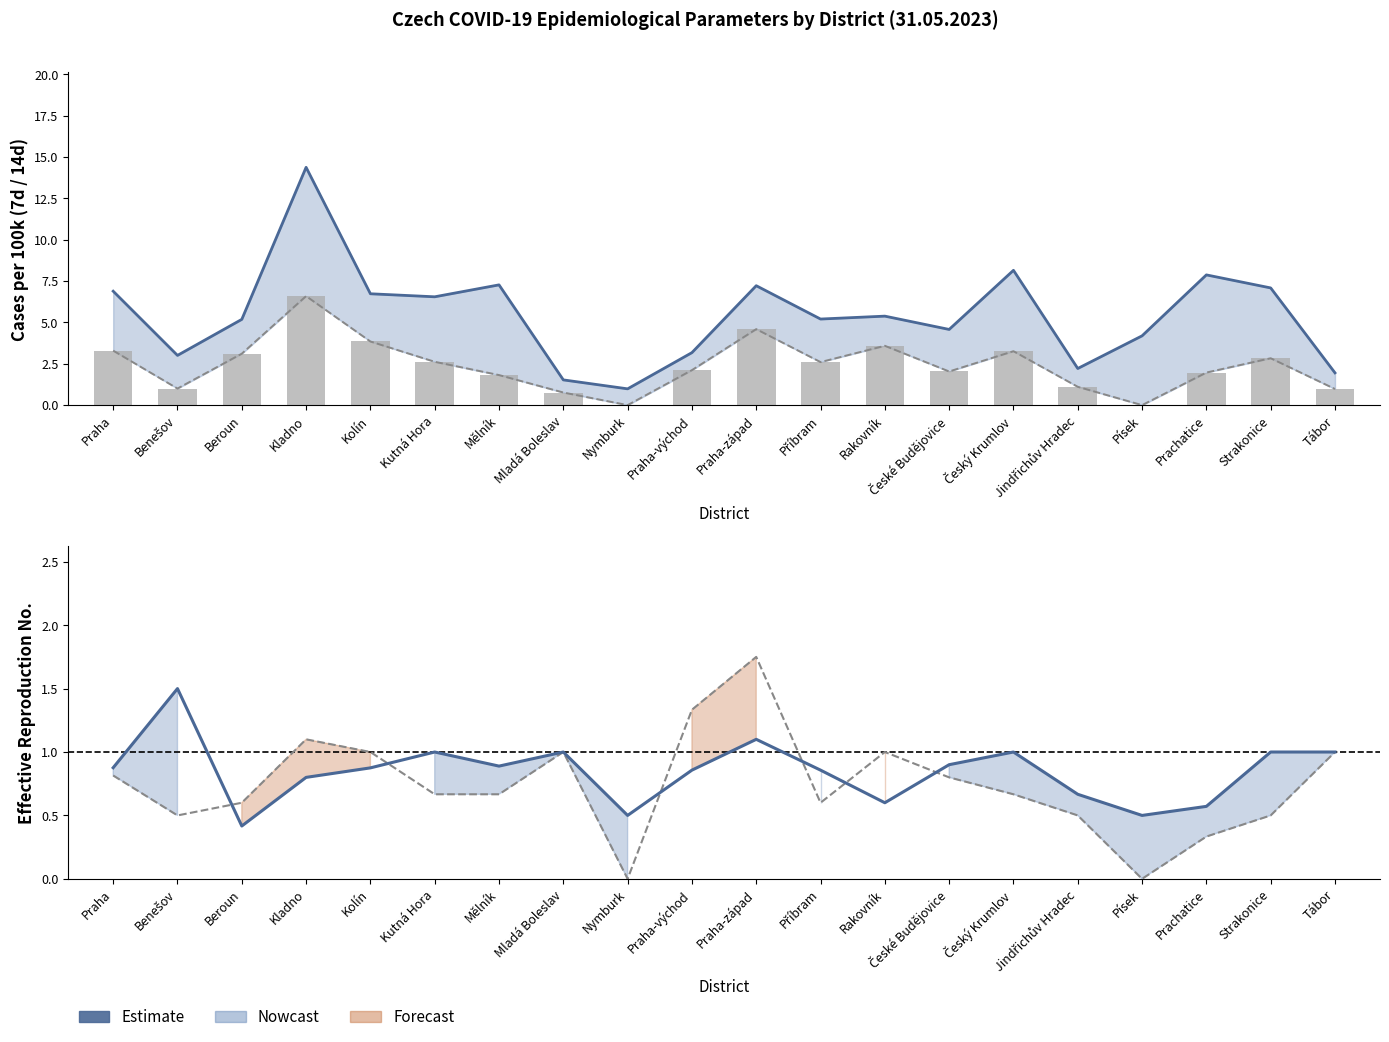

Reading right to left, what are all the values shown in this chart?

14d new cases per 100k: 2.0	7.1	7.9	4.2	2.2	8.2	4.6	5.4	5.2	7.2	3.2	1.0	1.5	7.3	6.6	6.7	14.4	5.2	3.0	6.9
7d new cases per 100k: 1.0	2.8	2.0	0.0	1.1	3.3	2.0	3.6	2.6	4.6	2.1	0.0	0.8	1.8	2.6	3.8	6.6	3.1	1.0	3.3
R 14d: 1.0	1.0	0.6	0.5	0.7	1.0	0.9	0.6	0.9	1.1	0.9	0.5	1.0	0.9	1.0	0.9	0.8	0.4	1.5	0.9
R 7d: 1.0	0.5	0.3	0.0	0.5	0.7	0.8	1.0	0.6	1.8	1.3	0.0	1.0	0.7	0.7	1.0	1.1	0.6	0.5	0.8